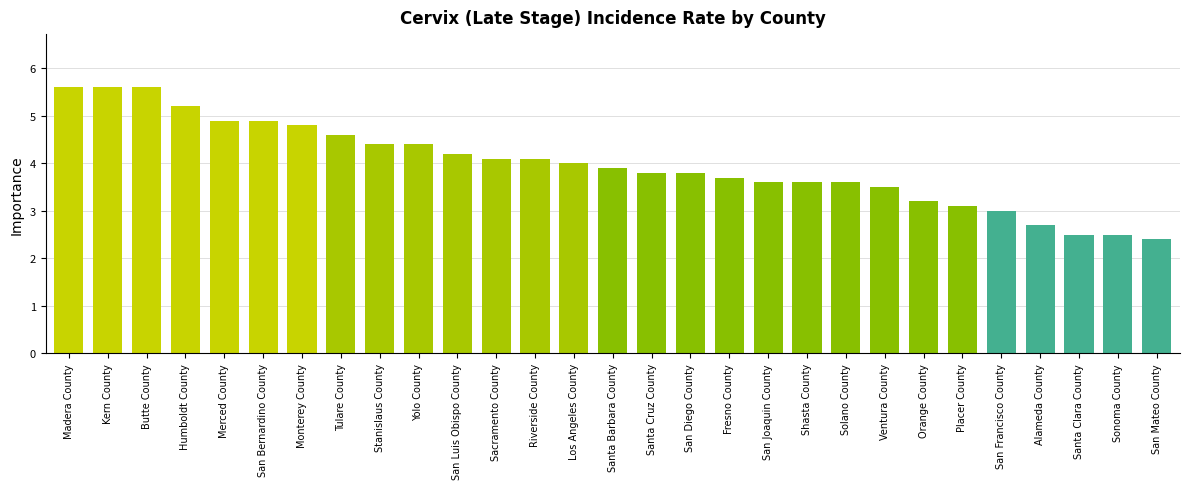

Reading left to right, extract all data points from this chart.

Madera County=5.6	Kern County=5.6	Butte County=5.6	Humboldt County=5.2	Merced County=4.9	San Bernardino County=4.9	Monterey County=4.8	Tulare County=4.6	Stanislaus County=4.4	Yolo County=4.4	San Luis Obispo County=4.2	Sacramento County=4.1	Riverside County=4.1	Los Angeles County=4.0	Santa Barbara County=3.9	Santa Cruz County=3.8	San Diego County=3.8	Fresno County=3.7	San Joaquin County=3.6	Shasta County=3.6	Solano County=3.6	Ventura County=3.5	Orange County=3.2	Placer County=3.1	San Francisco County=3.0	Alameda County=2.7	Santa Clara County=2.5	Sonoma County=2.5	San Mateo County=2.4